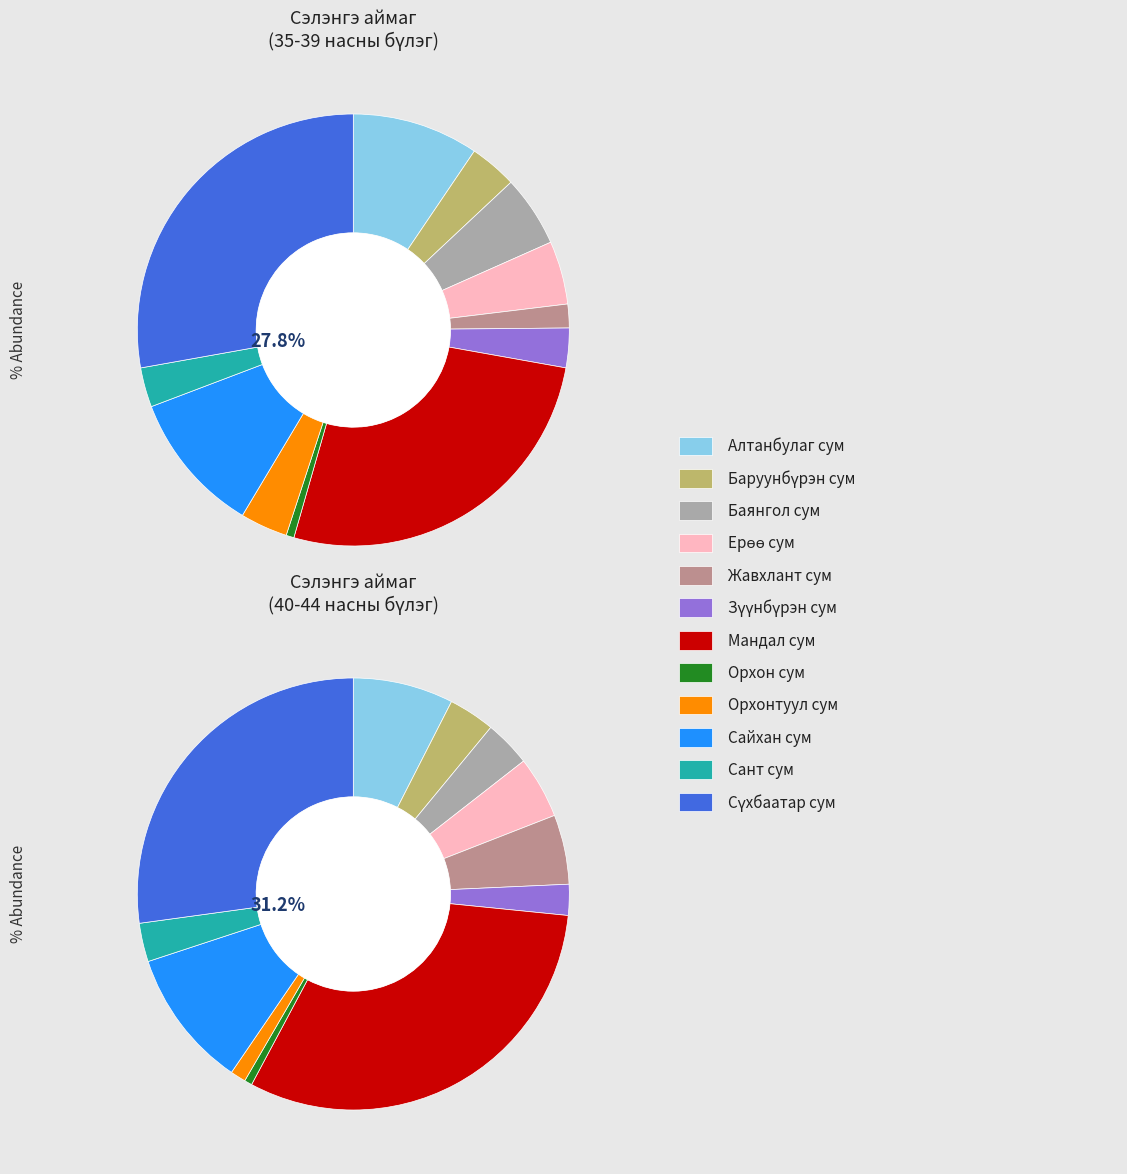

True or false: Сүхбаатар сум accounts for 33% of the total.

False